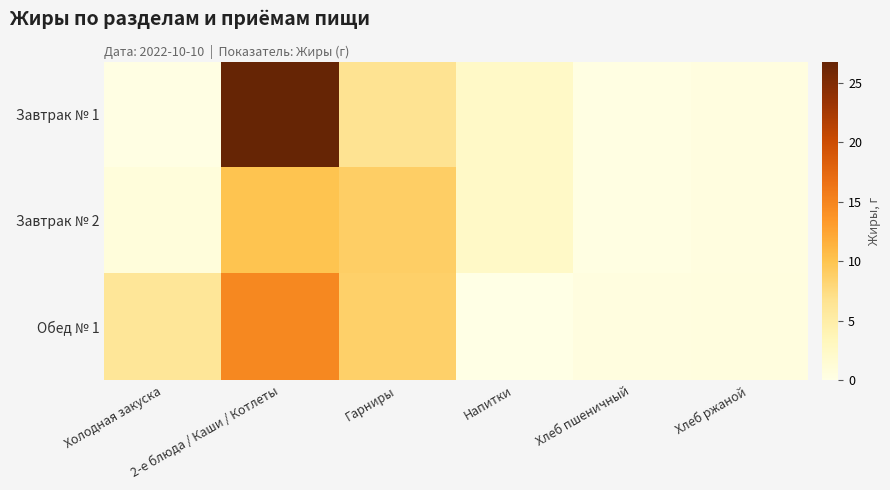

Reading left to right, what are all the values shown in this chart?

Завтрак № 1: Холодная закуска=0.2	2-е блюда / Каши / Котлеты=26.8	Гарниры=6.6	Напитки=2.5	Хлеб пшеничный=0.2	Хлеб ржаной=0.4
Завтрак № 2: Холодная закуска=0.8	2-е блюда / Каши / Котлеты=9.9	Гарниры=8.9	Напитки=2.5	Хлеб пшеничный=0.2	Хлеб ржаной=0.4
Обед № 1: Холодная закуска=6.1	2-е блюда / Каши / Котлеты=14.8	Гарниры=8.8	Напитки=0.0	Хлеб пшеничный=0.5	Хлеб ржаной=0.6